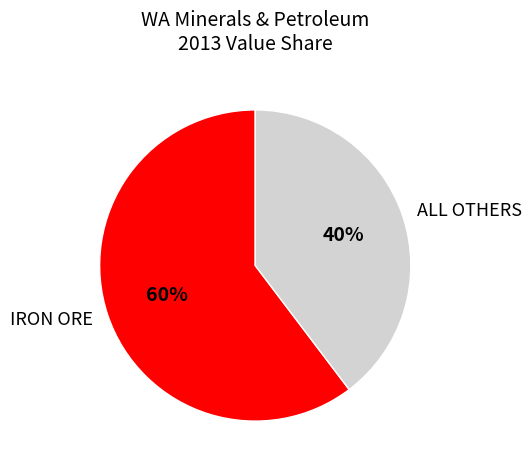

True or false: IRON ORE accounts for 60% of the total.

True